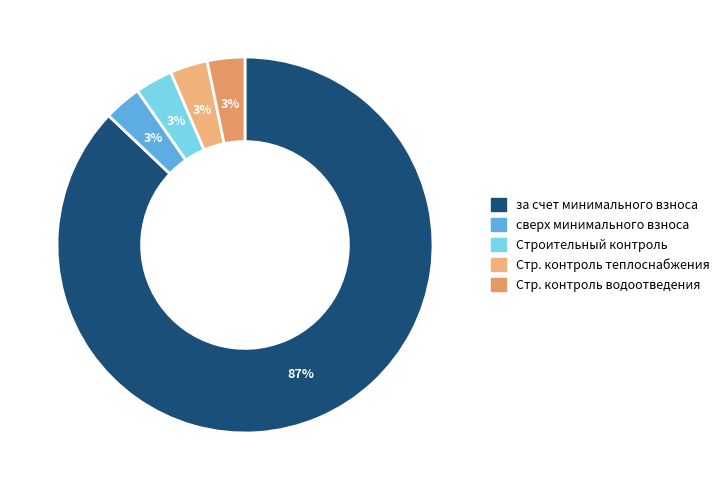

How many segments does this pie chart have?

5